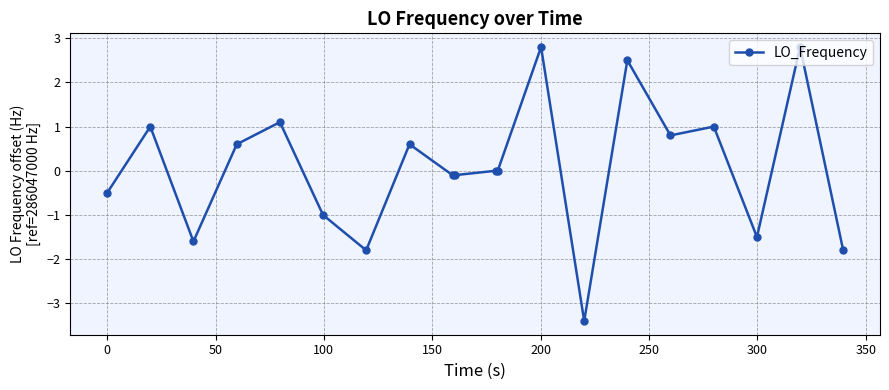

What is the greatest value displayed?

2.8